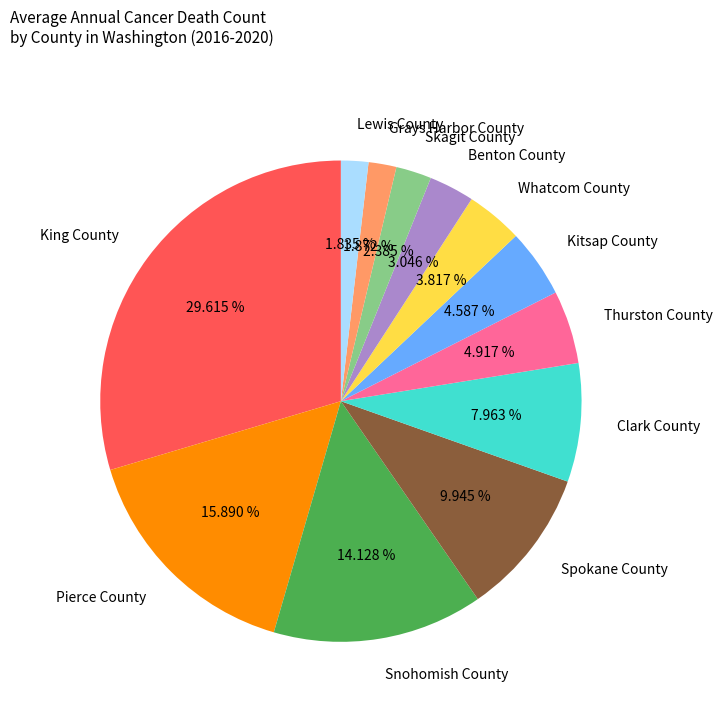

Does King County represent more than half of the total?

No